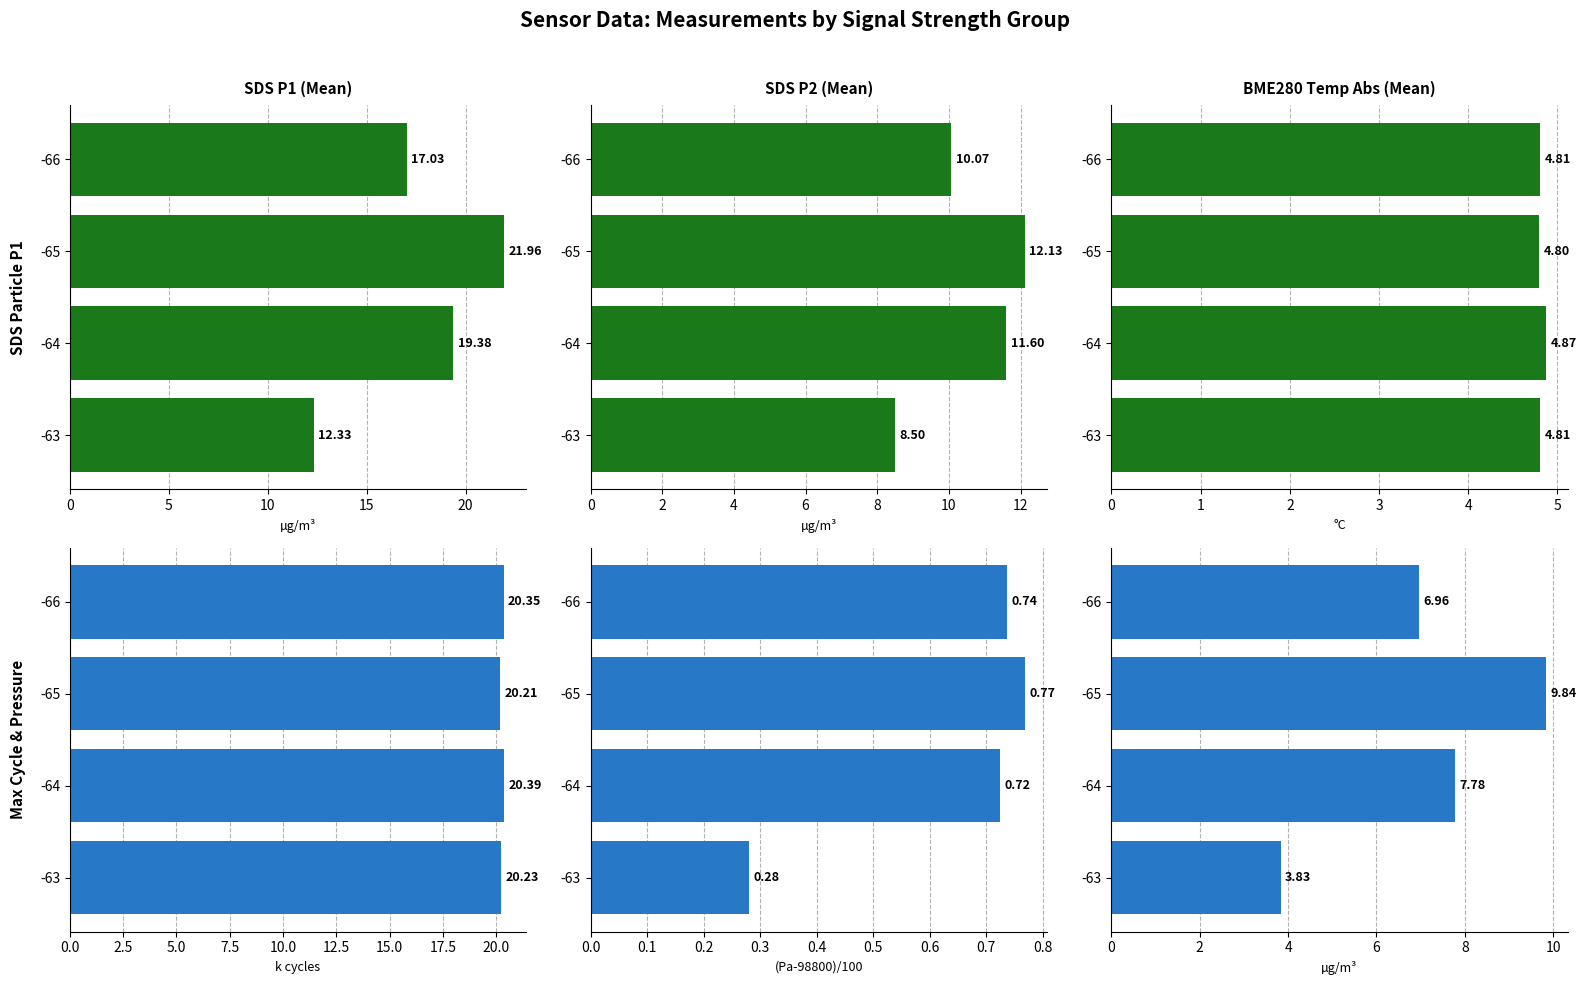

What is the difference between the maximum and minimum values in the BME280 Pressure offset (Mean) series?

0.5